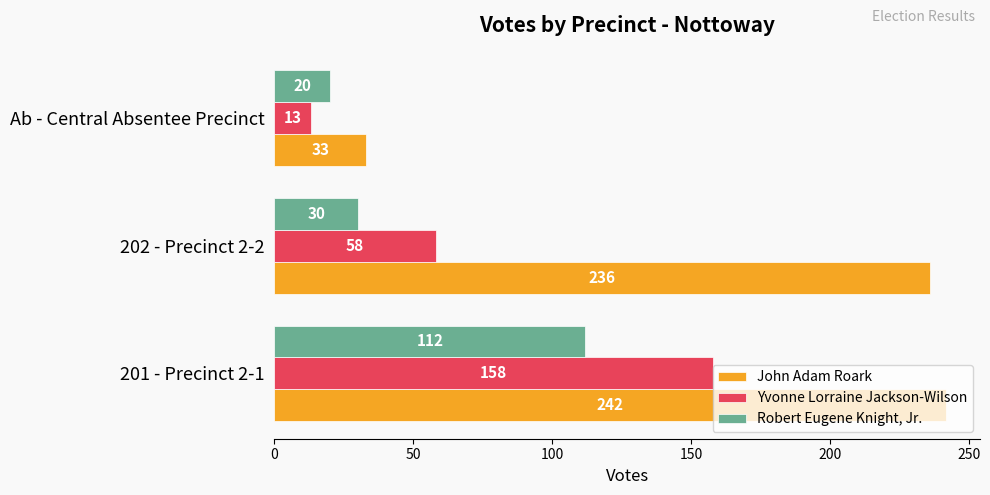

Rank the series by their maximum value, from lowest to highest.

Robert Eugene Knight, Jr., Yvonne Lorraine Jackson-Wilson, John Adam Roark